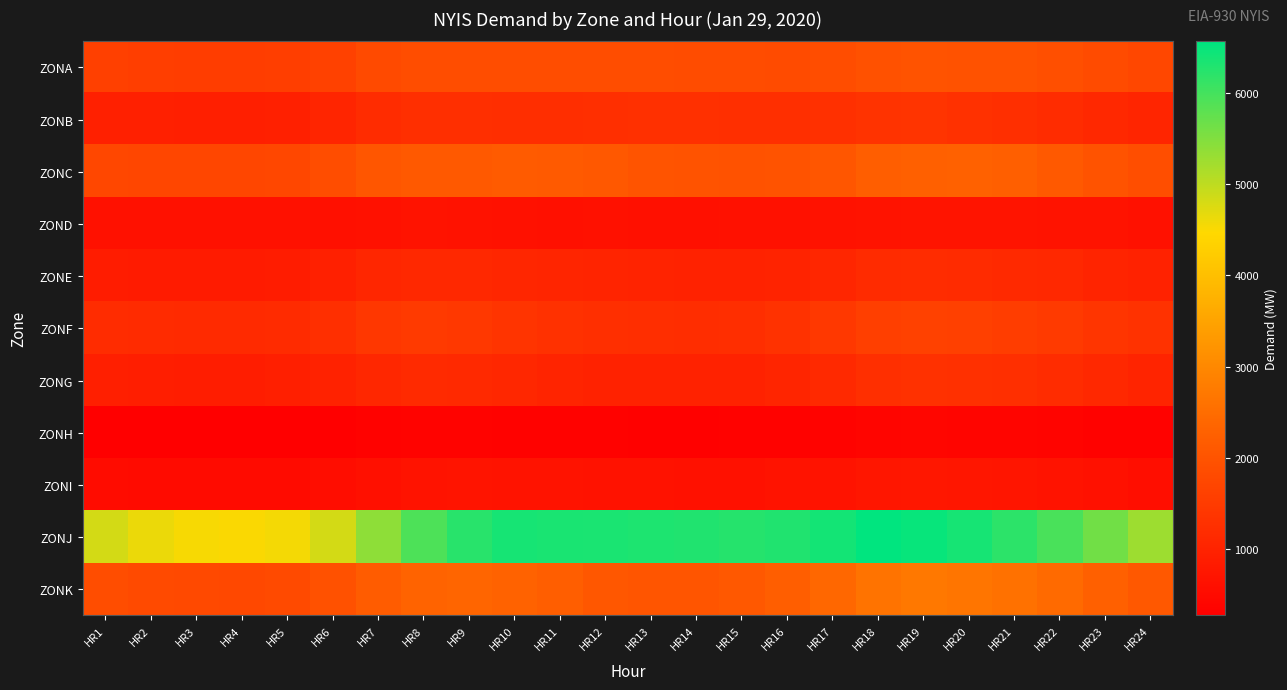

What is the minimum value shown in the chart?

277